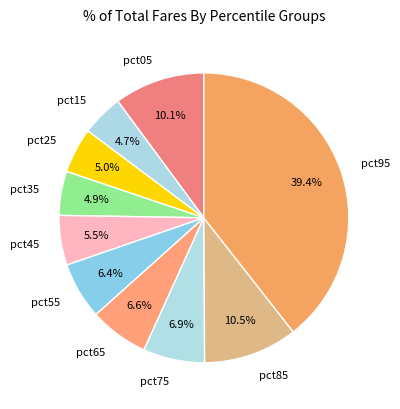

What percentage is the pct65 slice, to the nearest percent?

7%